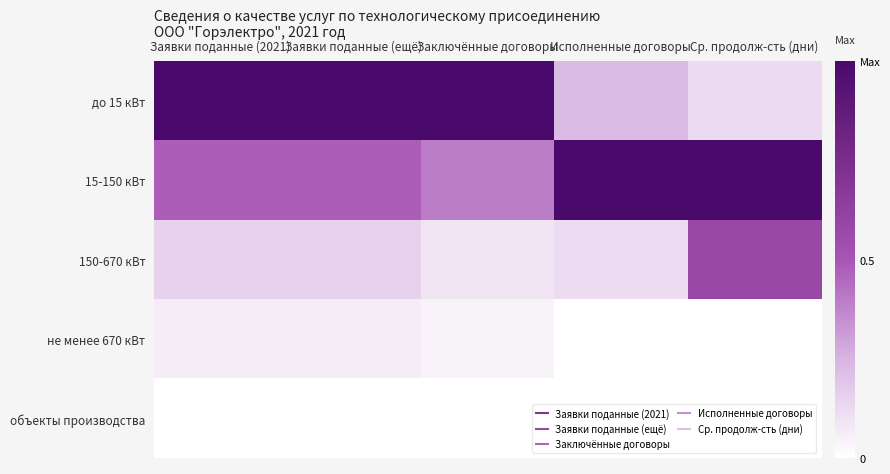

Reading right to left, transcribe all the data shown in this chart.

до 15 кВт: Ср. продолж-сть (дни)=0.1	Исполненные договоры=0.2	Заключённые договоры=1.0	Заявки поданные (ещё)=1.0	Заявки поданные (2021)=1.0
15-150 кВт: Ср. продолж-сть (дни)=1.0	Исполненные договоры=1.0	Заключённые договоры=0.4	Заявки поданные (ещё)=0.5	Заявки поданные (2021)=0.5
150-670 кВт: Ср. продолж-сть (дни)=0.6	Исполненные договоры=0.1	Заключённые договоры=0.1	Заявки поданные (ещё)=0.2	Заявки поданные (2021)=0.2
не менее 670 кВт: Ср. продолж-сть (дни)=0.0	Исполненные договоры=0.0	Заключённые договоры=0.0	Заявки поданные (ещё)=0.1	Заявки поданные (2021)=0.1
объекты производства: Ср. продолж-сть (дни)=0.0	Исполненные договоры=0.0	Заключённые договоры=0.0	Заявки поданные (ещё)=0.0	Заявки поданные (2021)=0.0